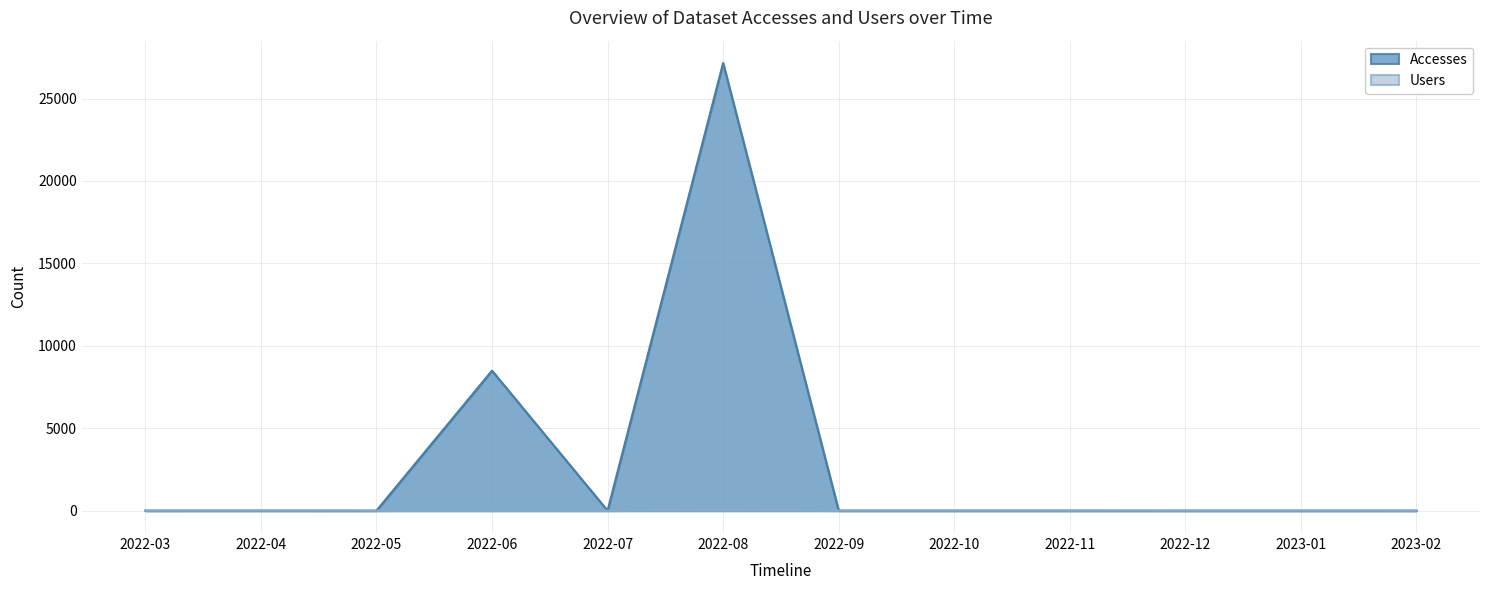

Reading left to right, transcribe all the data shown in this chart.

Accesses: 2022-03=2	2022-04=4	2022-05=1	2022-06=8492	2022-07=0	2022-08=27154	2022-09=2	2022-10=2	2022-11=2	2022-12=1	2023-01=0	2023-02=2
Users: 2022-03=2	2022-04=3	2022-05=1	2022-06=3	2022-07=0	2022-08=66	2022-09=2	2022-10=1	2022-11=2	2022-12=1	2023-01=0	2023-02=1